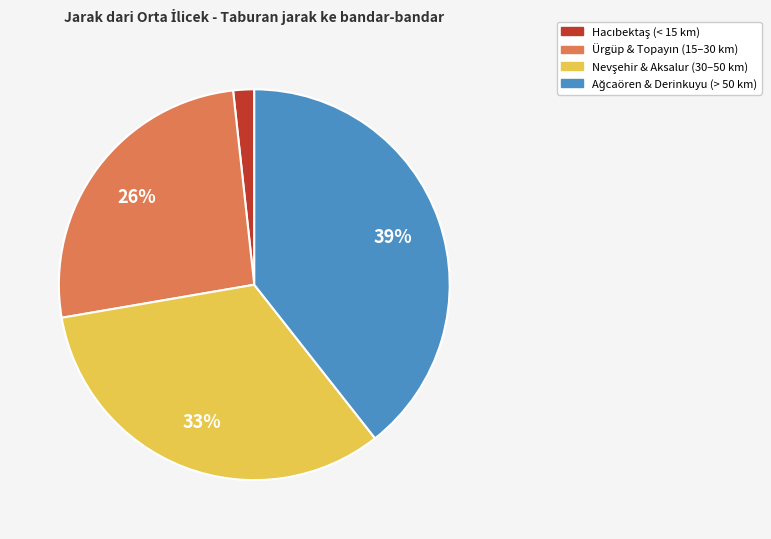

To the nearest percent, what is the average slice percentage?

25%